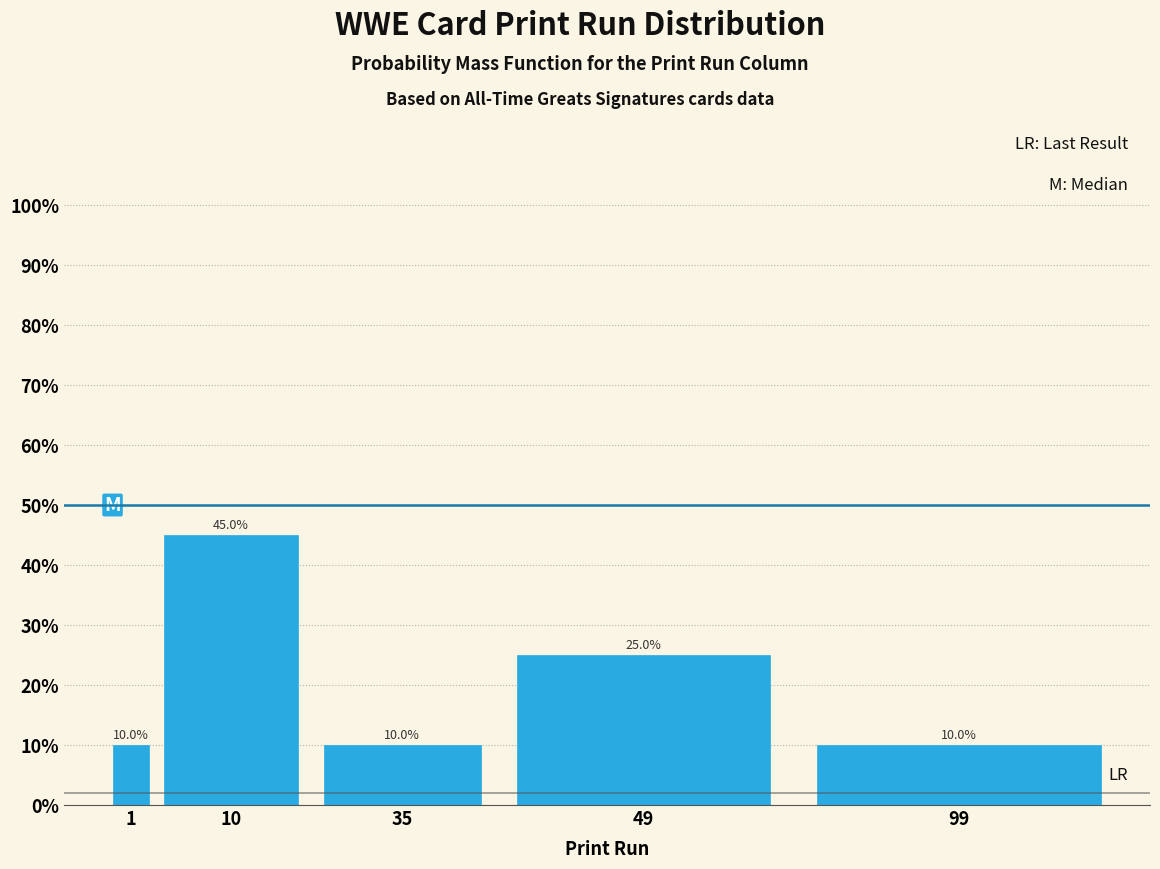

Reading left to right, list all the values displayed in this chart.

1=10	10=45	35=10	49=25	99=10